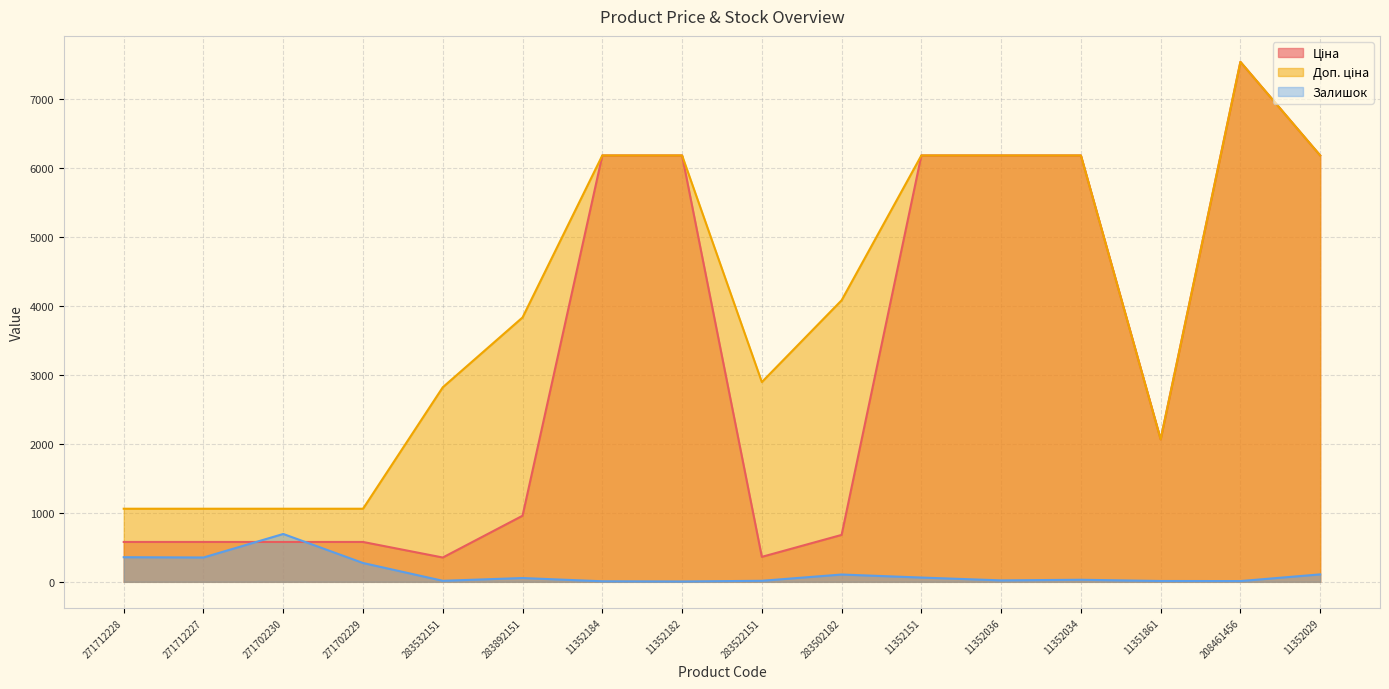

Which series changed the most between 11352182 and 283522151?

Ціна